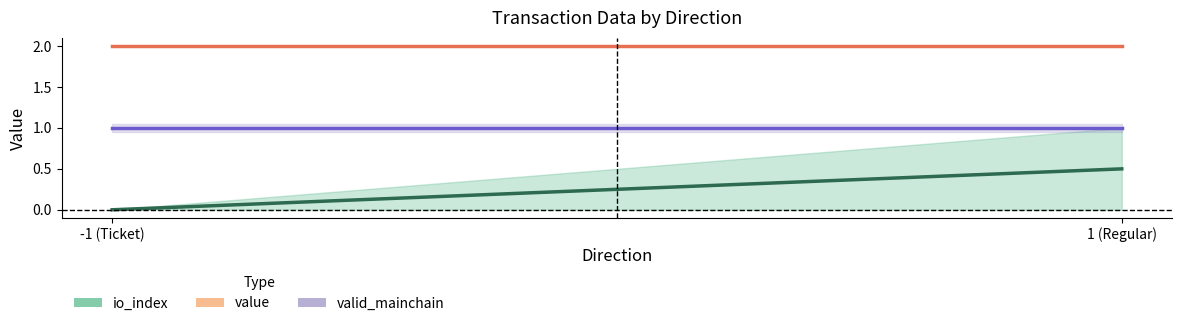

Count the io_index values in the range 0 to 1.

2